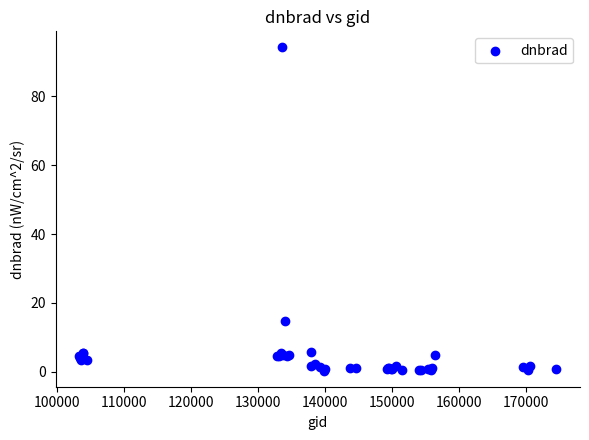

What Y value in the scatter plot is closest to 47?

14.7